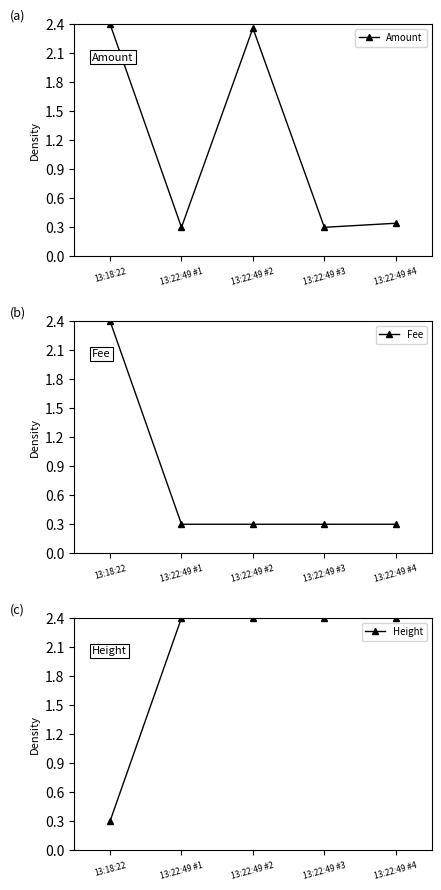

Reading right to left, extract all data points from this chart.

Amount: 0.3	0.3	2.4	0.3	2.4
Fee: 0.3	0.3	0.3	0.3	2.4
Height: 2.4	2.4	2.4	2.4	0.3